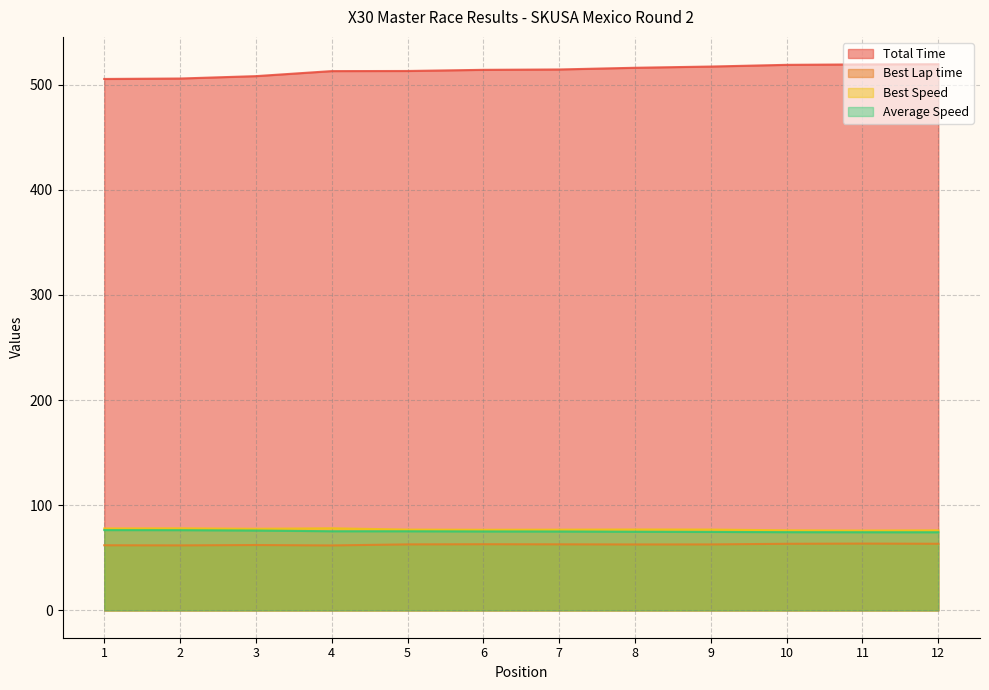

At which label is Total Time closest to 512?

4